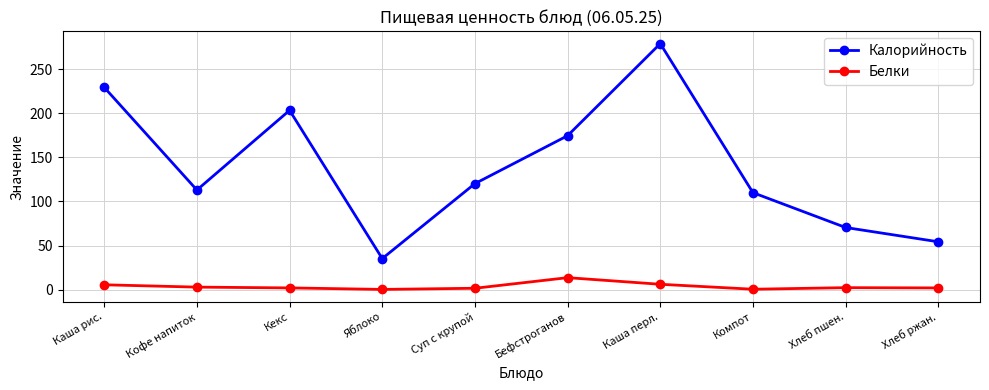

In Калорийность, how many points are lower than both neighbors (excluding endpoints)?

2